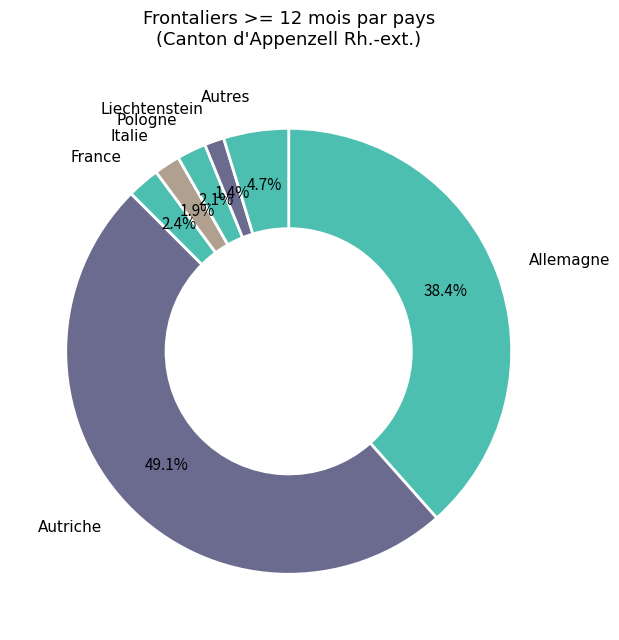

Is it true that Liechtenstein is 1% of the pie?

True